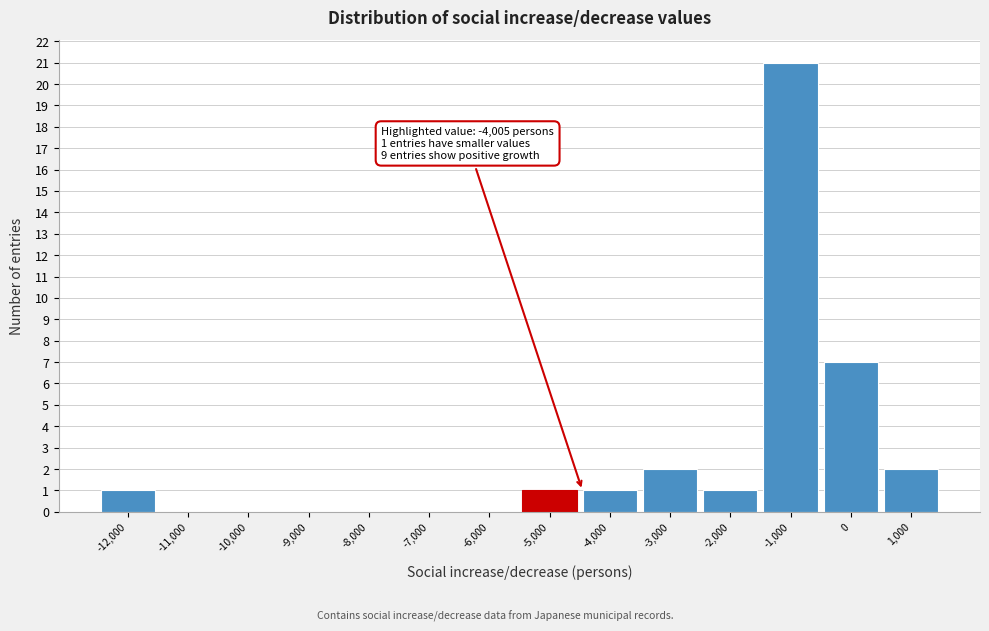

Reading left to right, transcribe all the data shown in this chart.

-12,000=1	-11,000=0	-10,000=0	-9,000=0	-8,000=0	-7,000=0	-6,000=0	-5,000=1	-4,000=1	-3,000=2	-2,000=1	-1,000=21	0=7	1,000=2